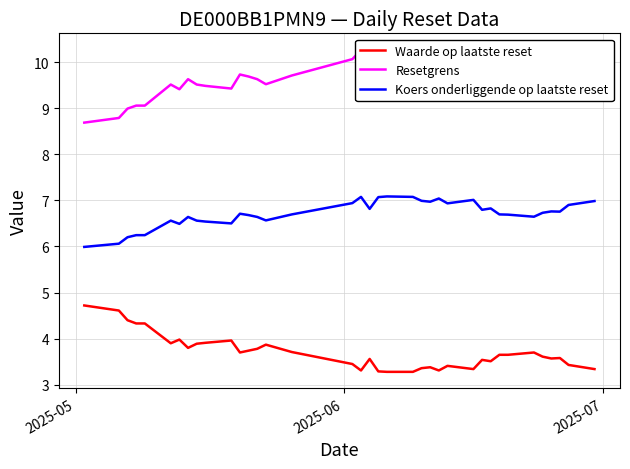

How many categories are shown in the chart?

37